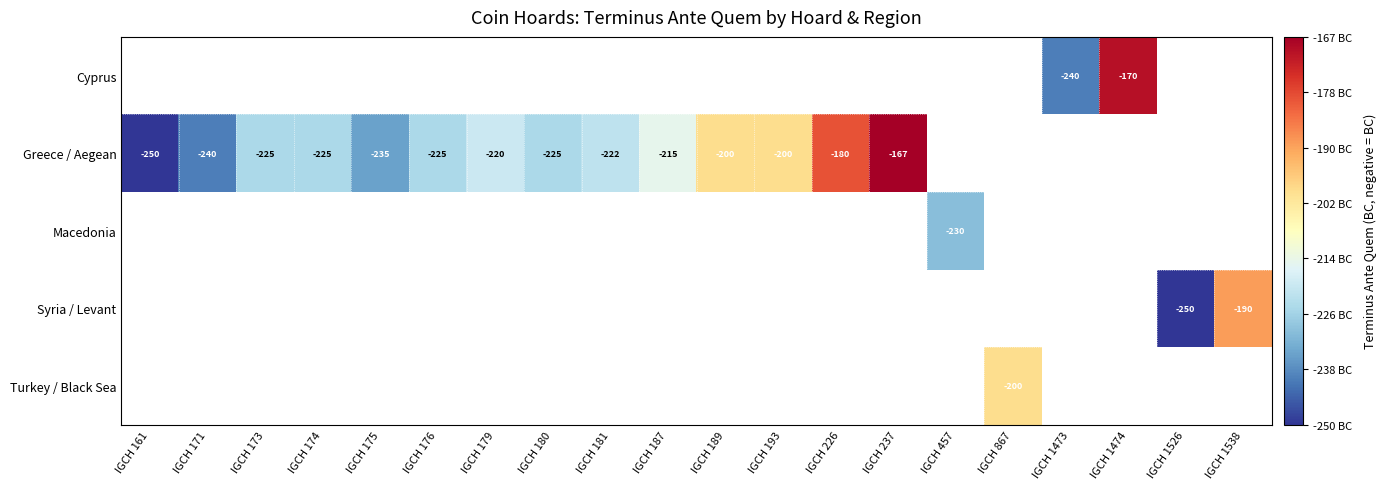

What is the minimum value shown in the chart?

-250.0